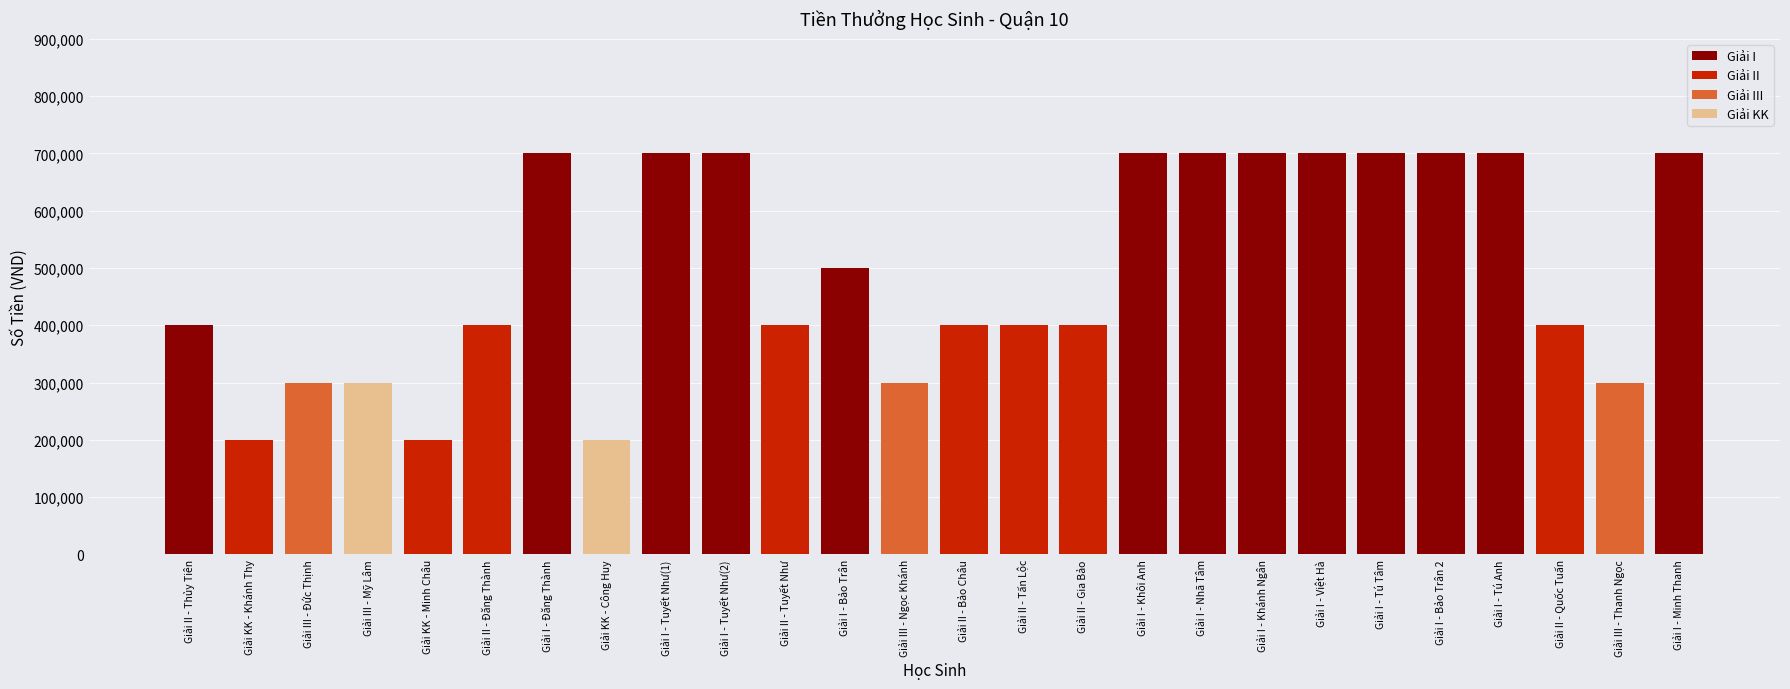

What is the minimum value shown in the chart?

200000